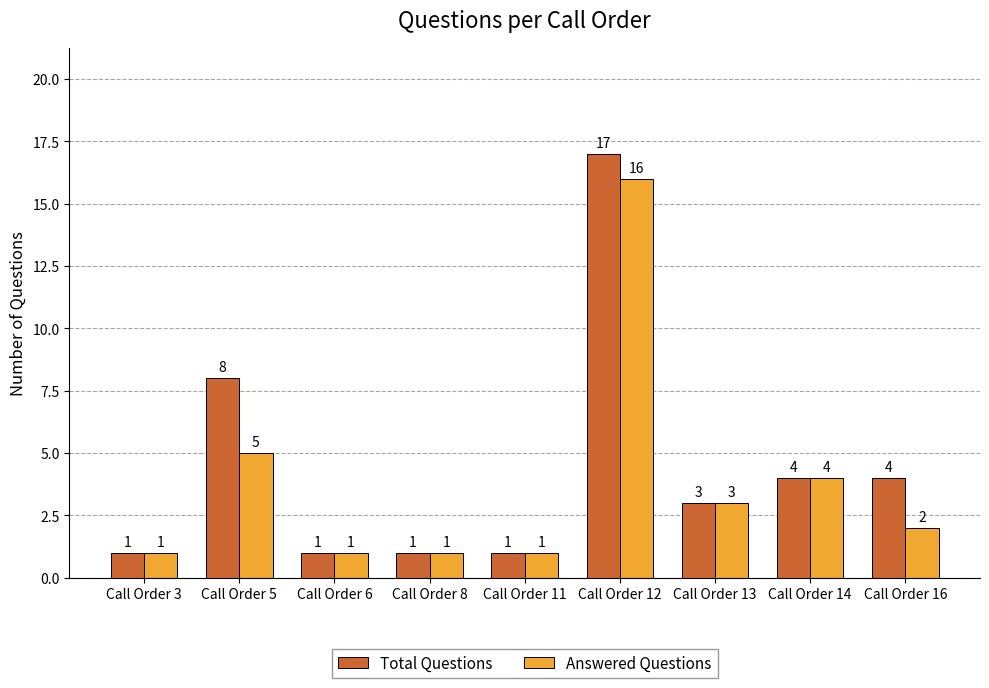

What is the difference between the maximum and second lowest values in the Answered Questions series?

15